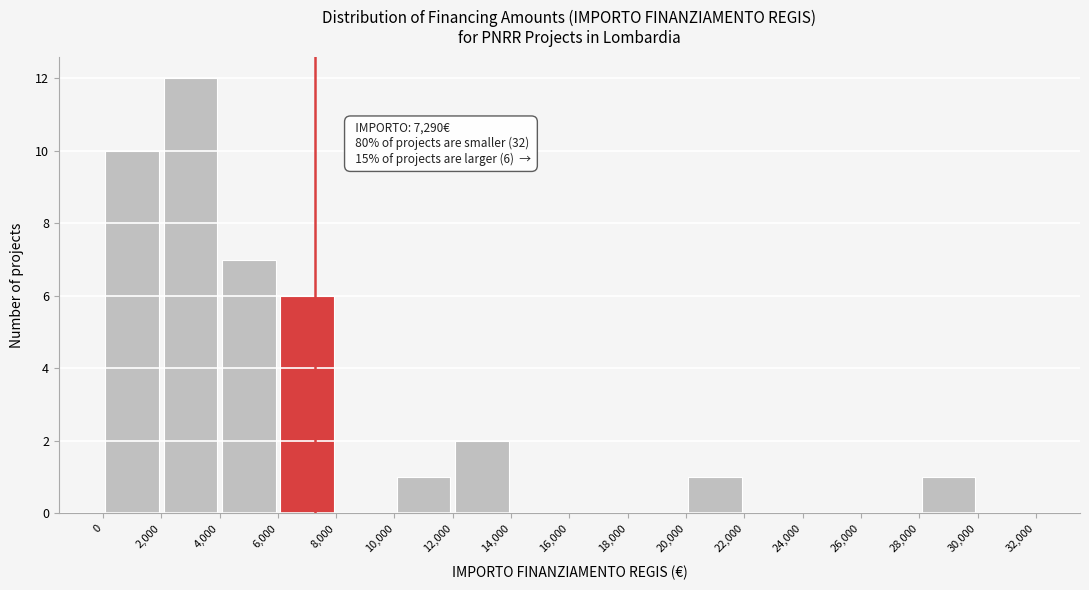

Which range on the x-axis has the tallest bar?

2,000 to 4,000